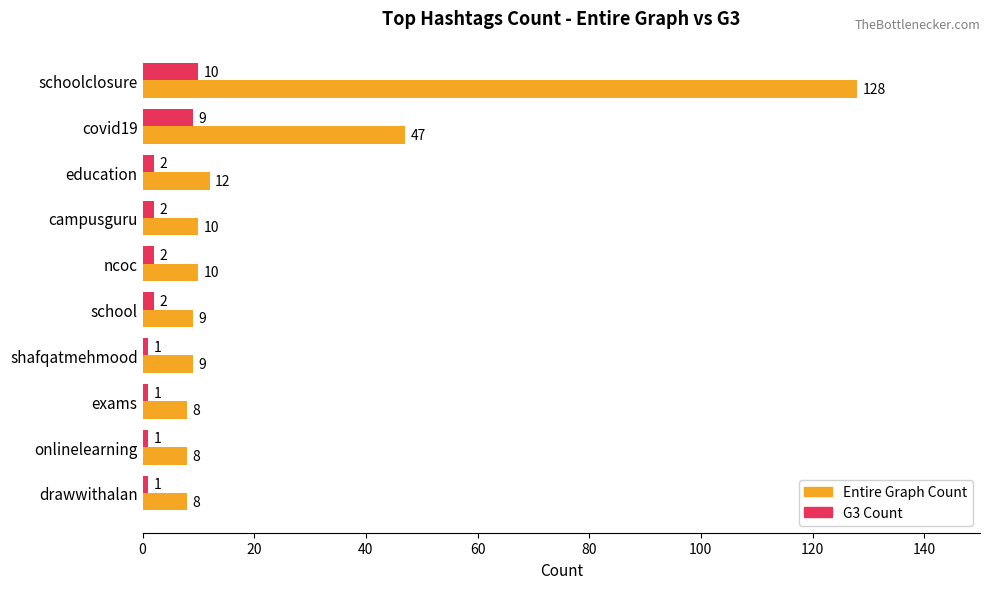

At shafqatmehmood, list the series in order from smallest to largest.

G3 Count, Entire Graph Count